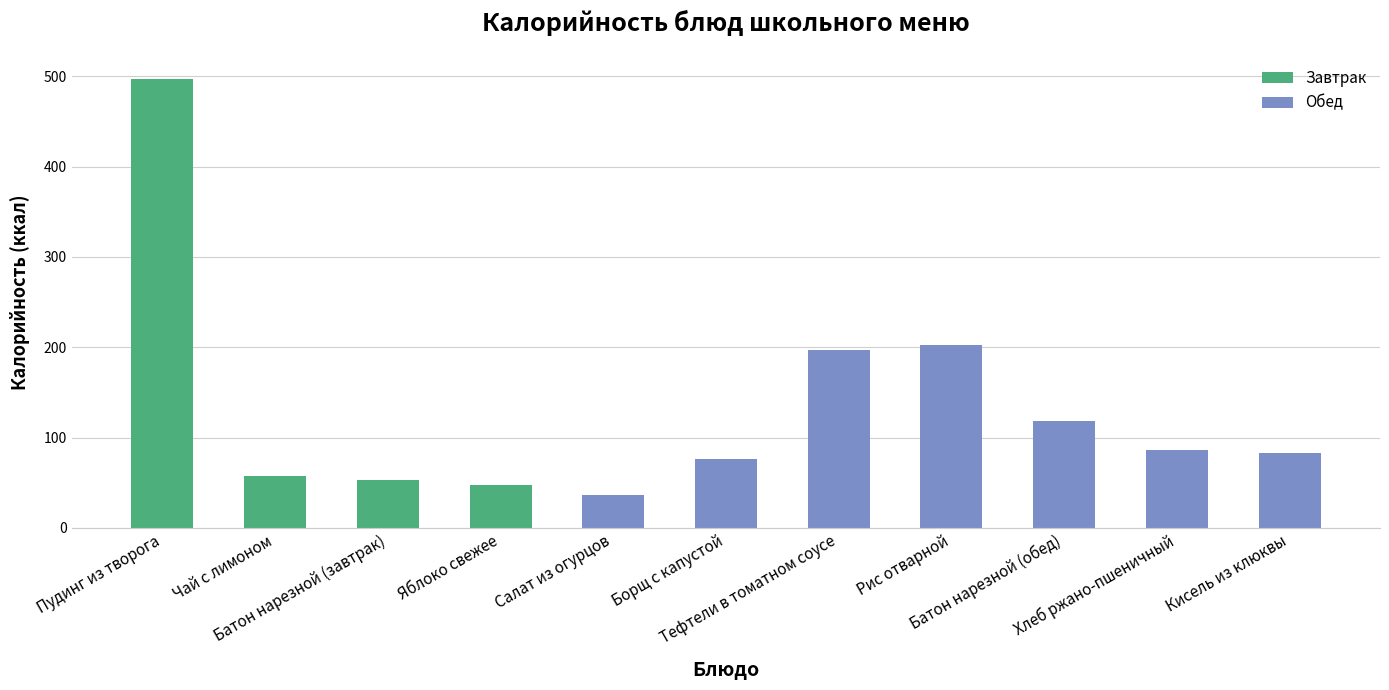

What is the difference between the values at Чай с лимоном and Батон нарезной (обед)?

61.2